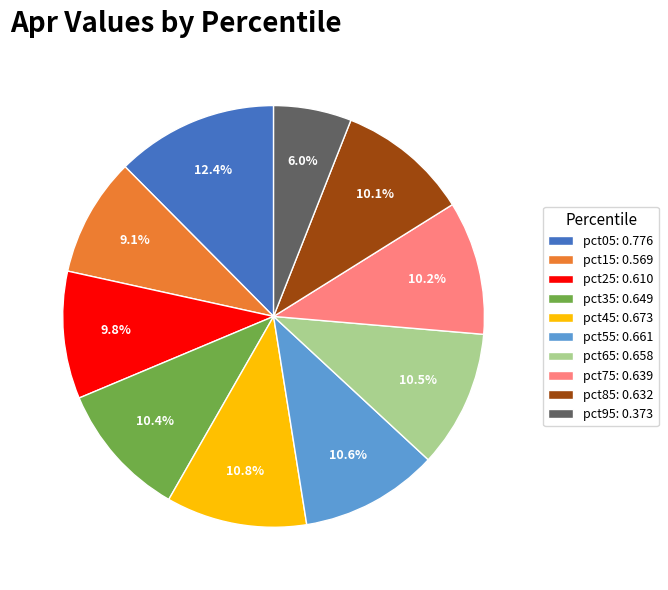

What percentage is NOT represented by pct15?

90.9%